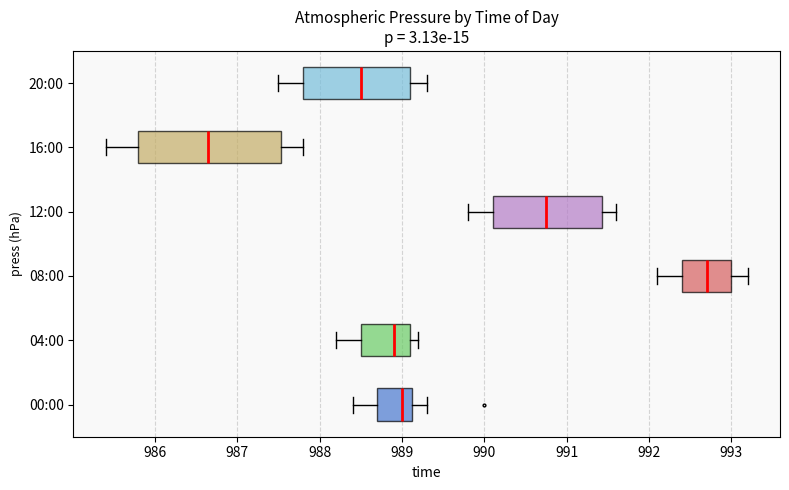

Where is the right edge of the box for 16:00 on the x-axis? The values are not printed on the chart, so give them approximately, as read against the axis.

987.5